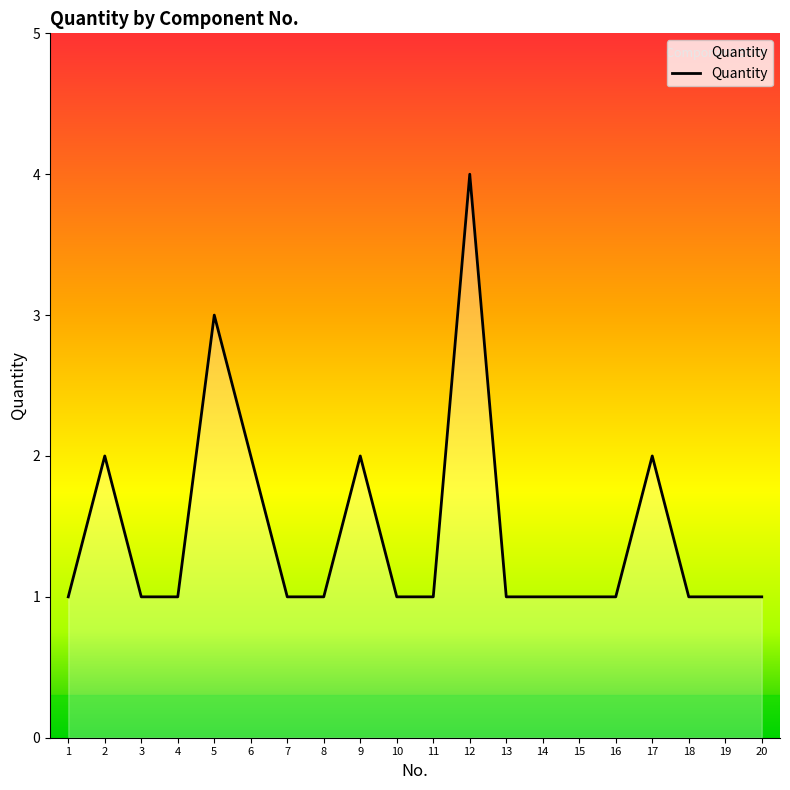

Between 2 and 18, which is larger?

2